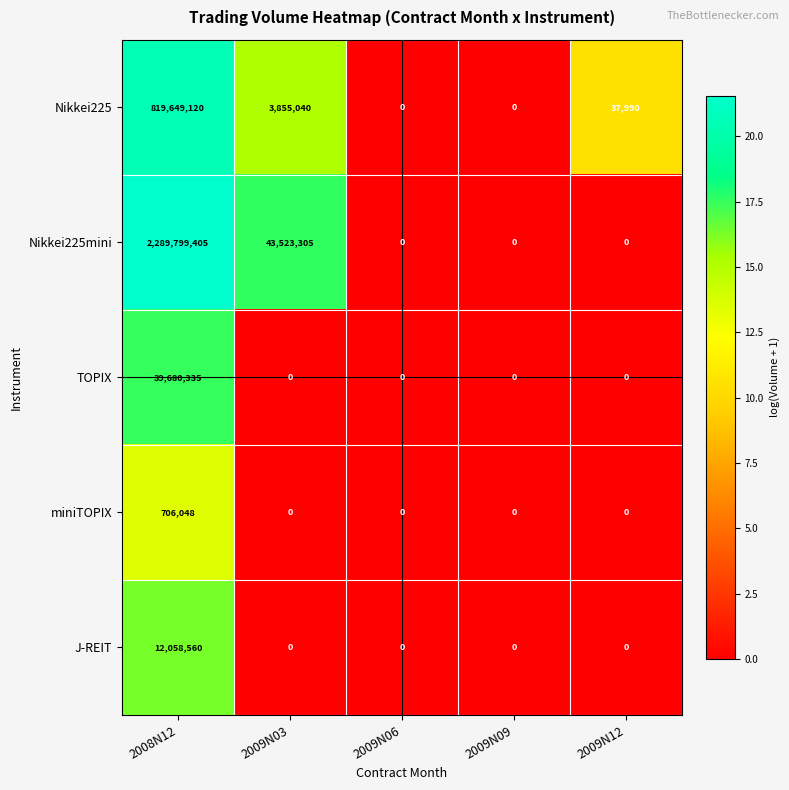

What is the difference between the Nikkei225 values at 2008N12 and 2009N09?

819649120